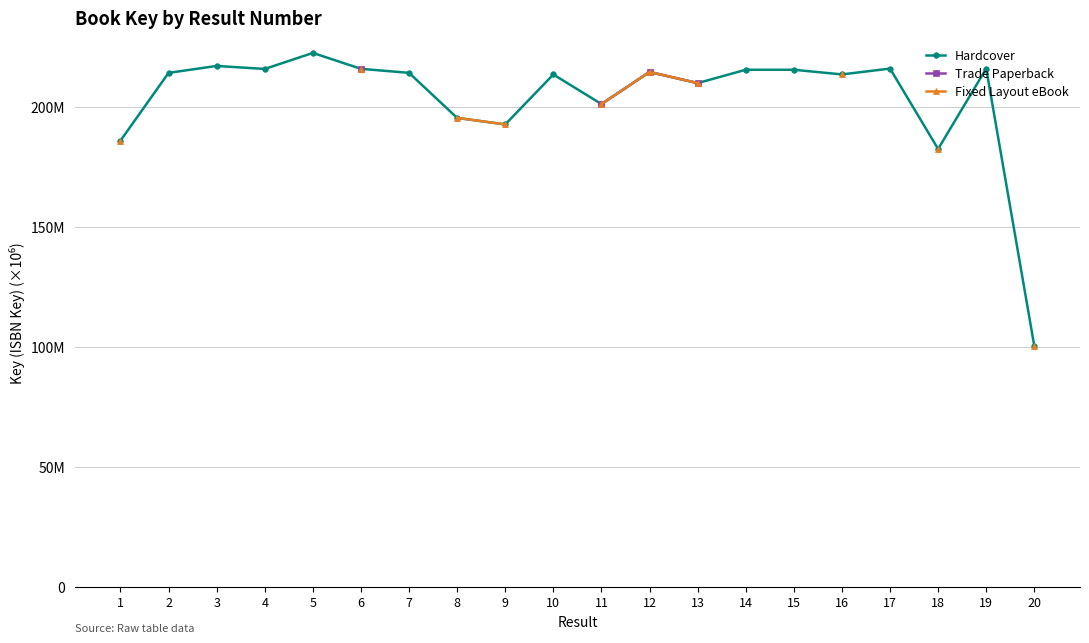

At which category is the sum across all series the highest?

6